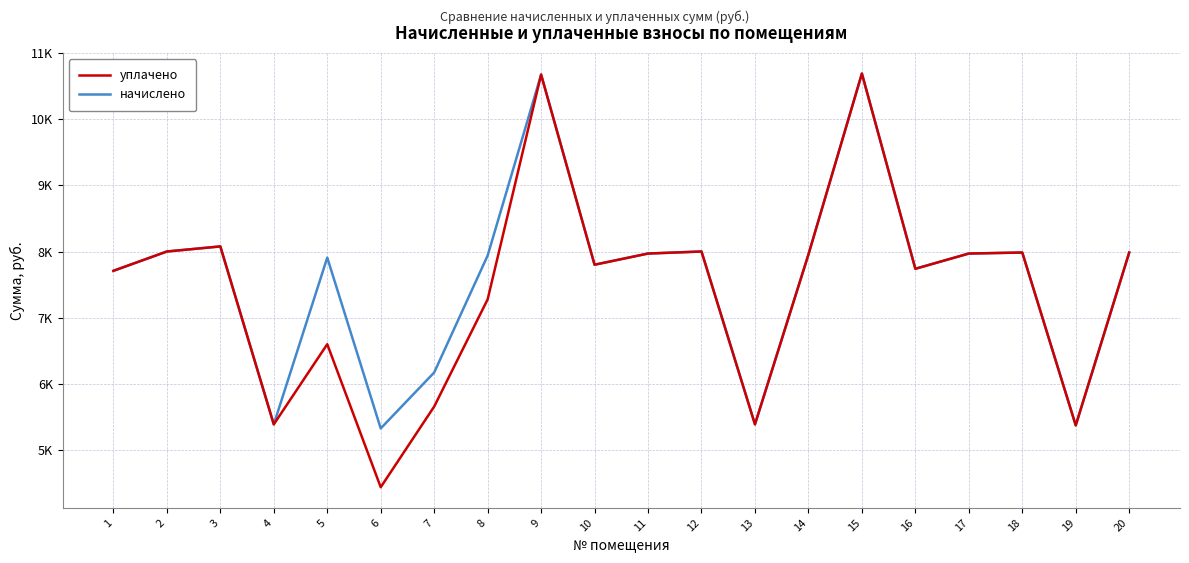

What is the average value of the начислено series?

7604.7